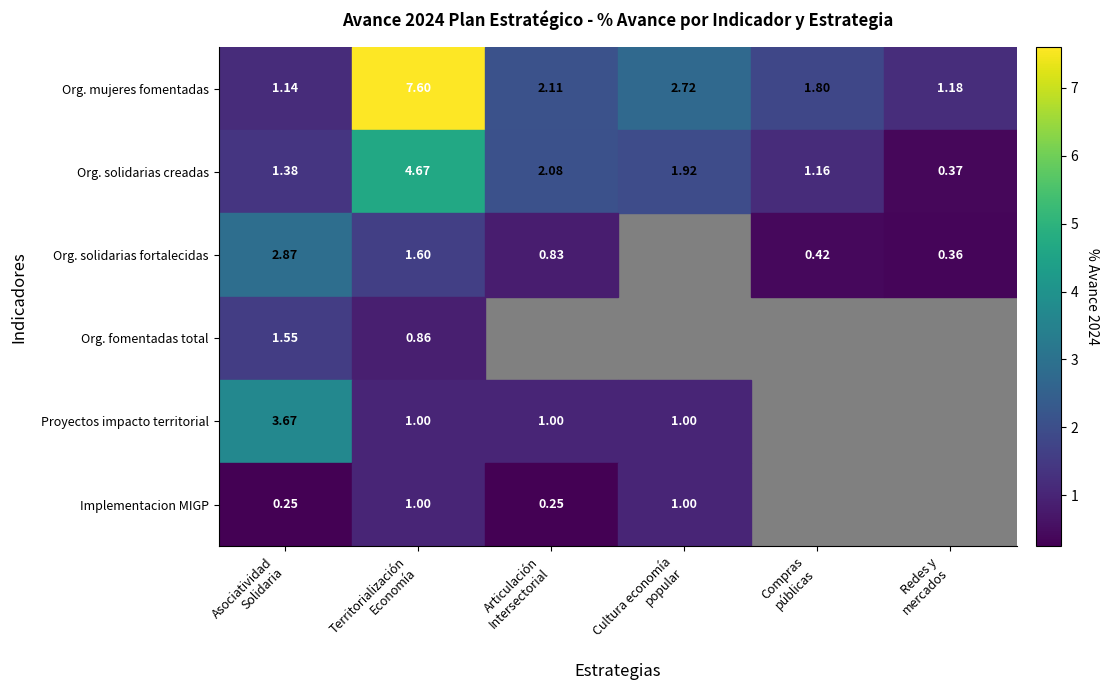

Which series has the largest range (max minus min)?

Org. mujeres fomentadas